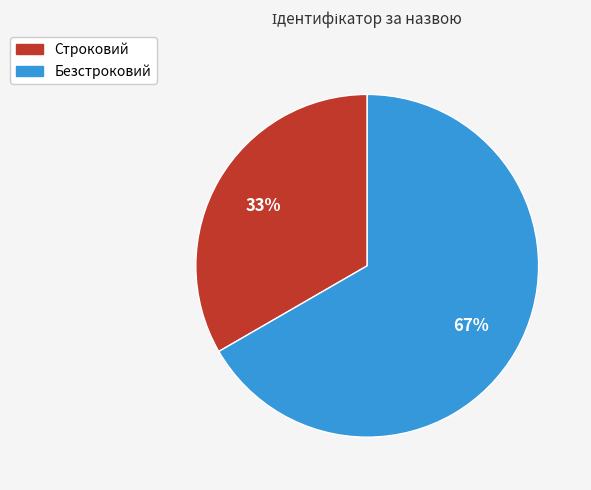

Which slice is the largest?

Безстроковий